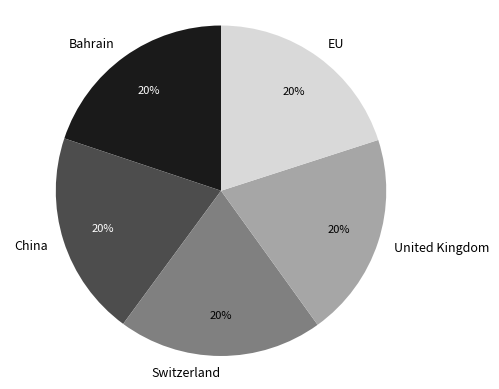

True or false: EU accounts for 20% of the total.

True